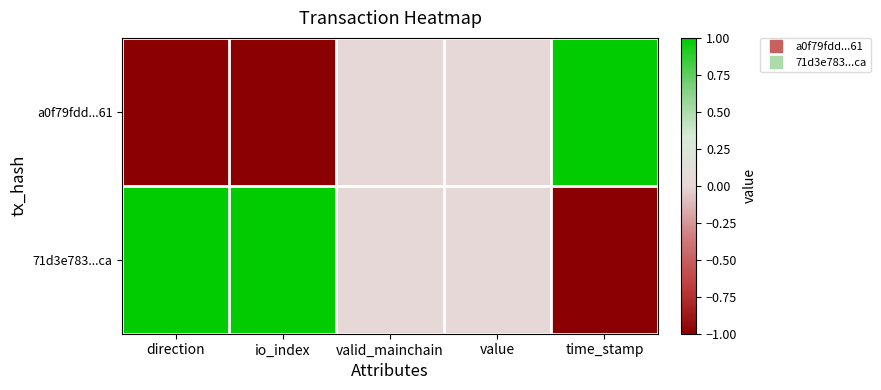

At which category does the chart reach its peak across all series?

time_stamp